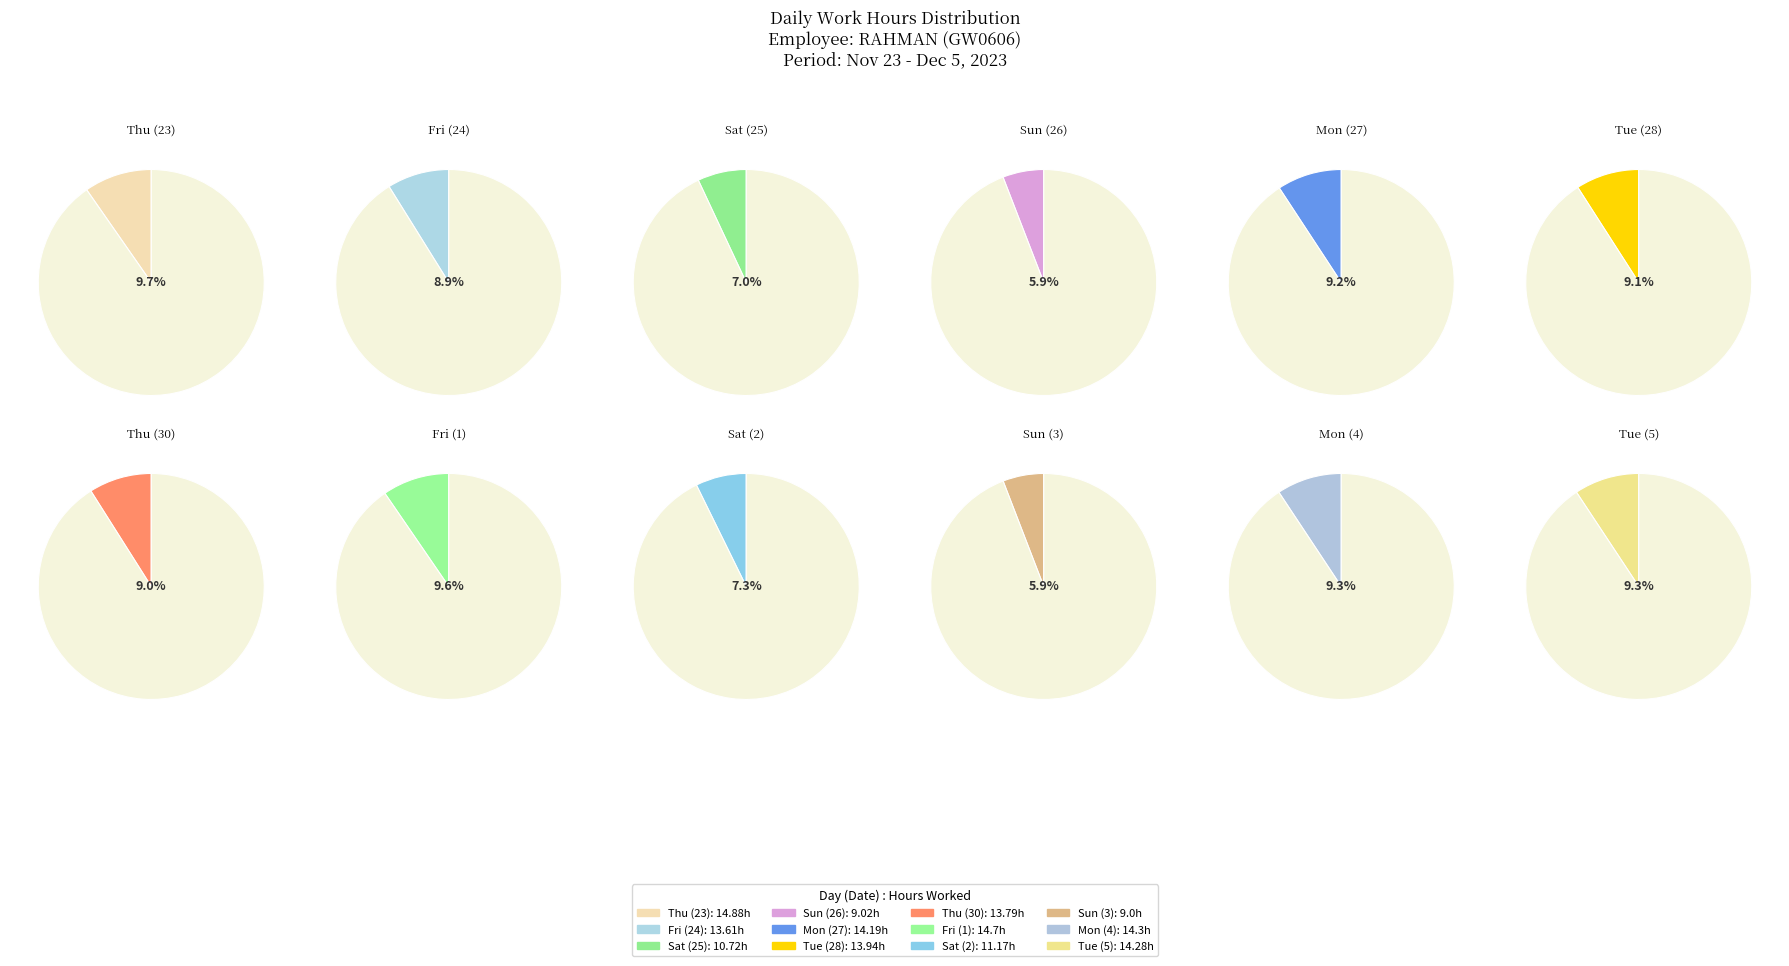

Is it true that Mon (27) is 9% of the pie?

True